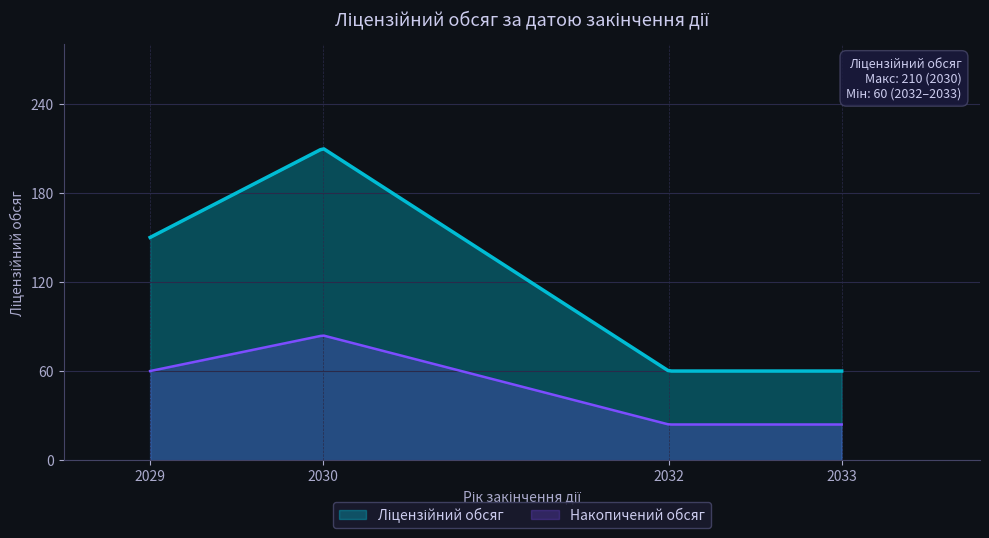

What is the value of the 4th point from the left?

60